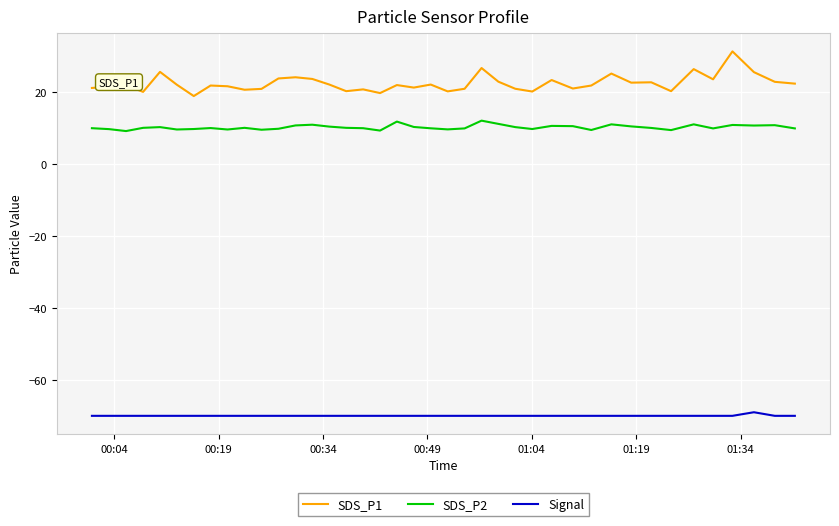

True or false: Signal has more than 0 points higher than both neighbors.

True